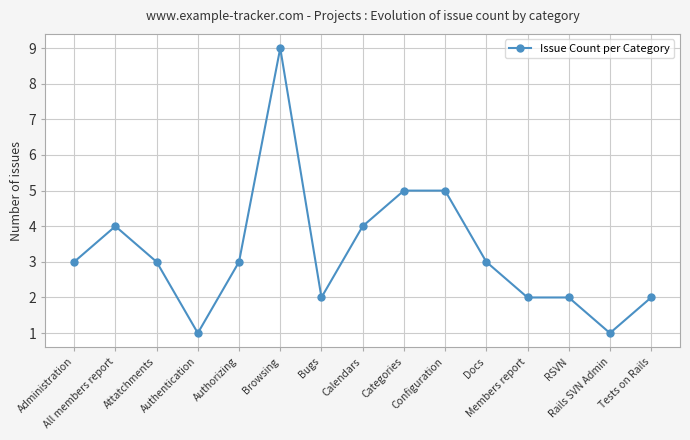

True or false: the data has more than 1 interior local peaks.

True